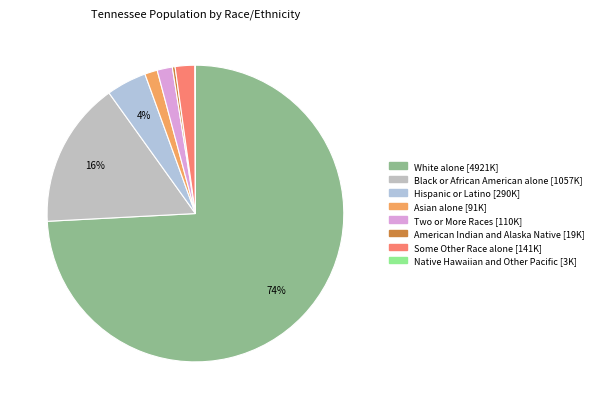

To the nearest percent, what portion does Asian alone represent?

1%